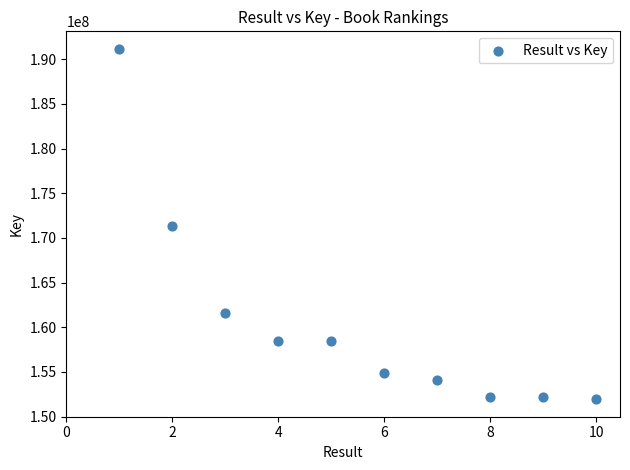

What is the range of Y values (max minus min)?

39219072